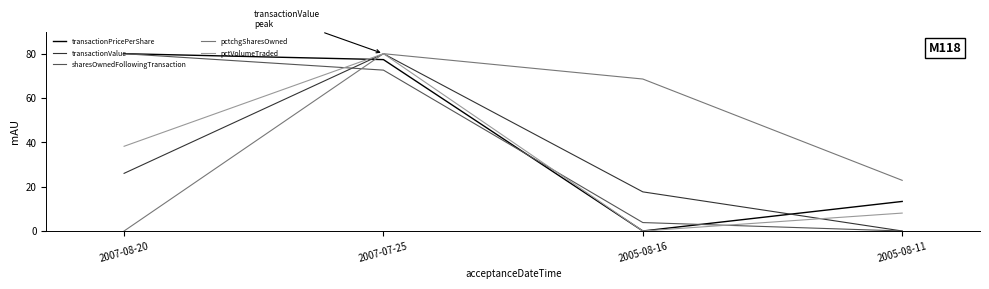

The value of pctchgSharesOwned at 2005-08-16 is 108.3. True or false?

False